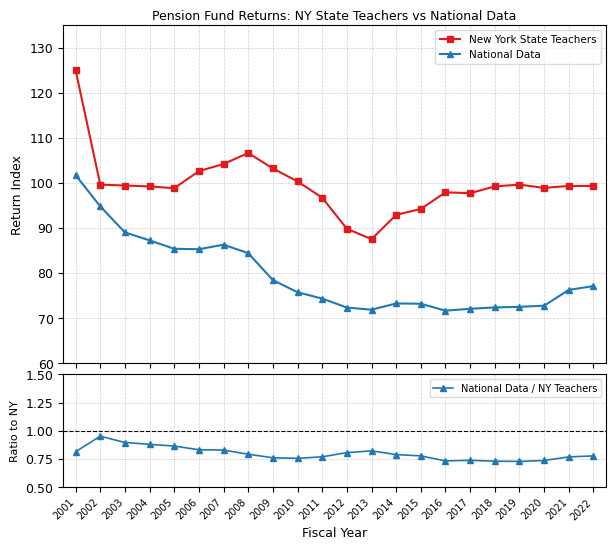

Which series has the largest range (max minus min)?

New York State Teachers